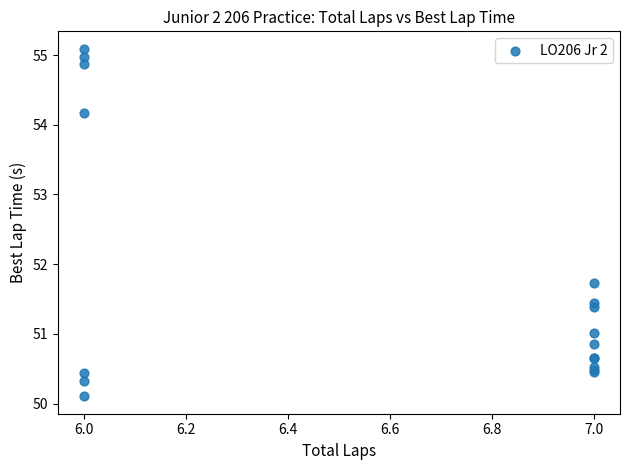

What Y value in the scatter plot is closest to 52?

51.7